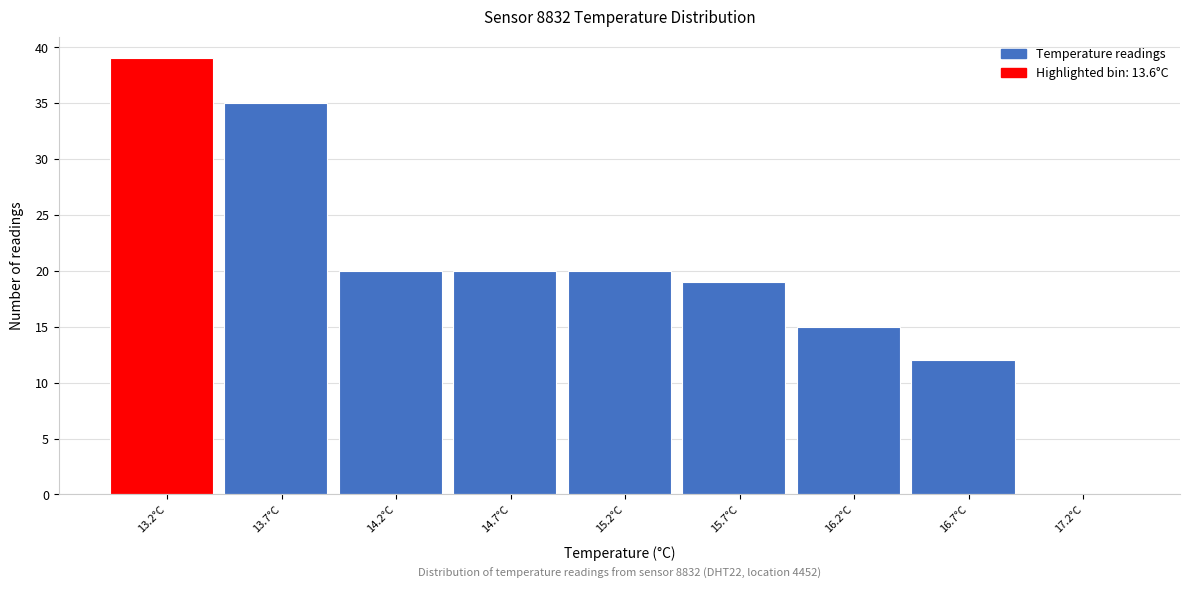

Reading left to right, extract all data points from this chart.

13.2°C=39	13.7°C=35	14.2°C=20	14.7°C=20	15.2°C=20	15.7°C=19	16.2°C=15	16.7°C=12	17.2°C=0